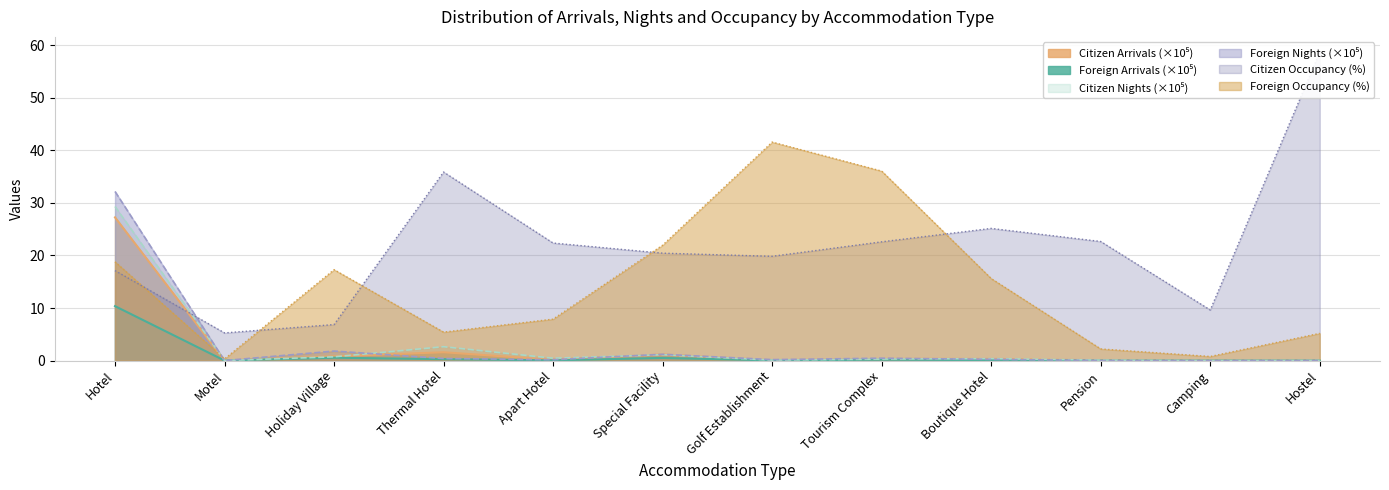

Which has a higher value, Boutique Hotel or Golf Establishment?

Boutique Hotel